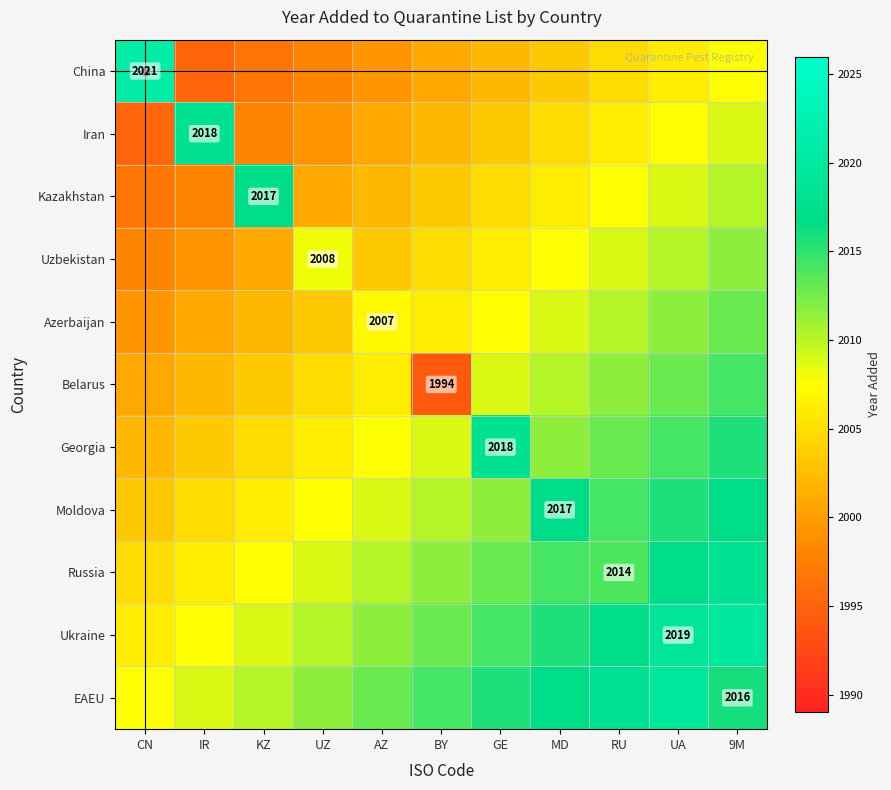

Between RU and AZ, which is larger?

RU